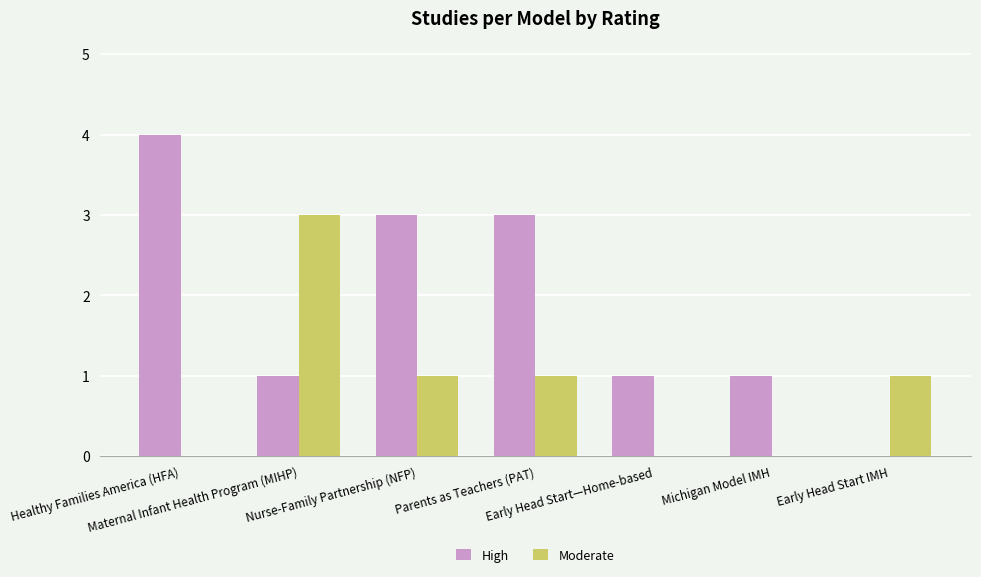

What is the sum of all High values?

13